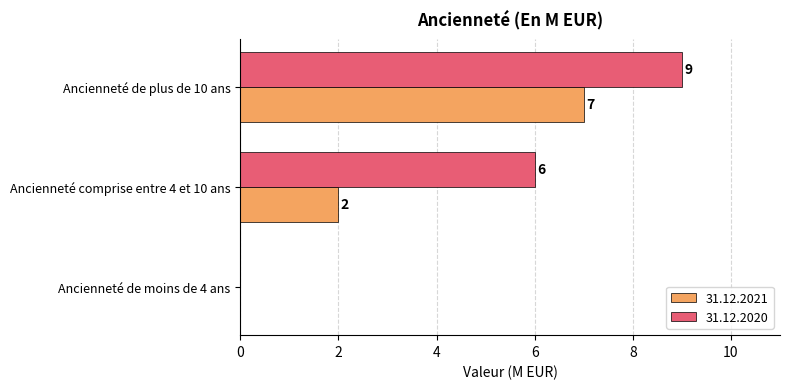

How many positive values does the 31.12.2020 series have?

2